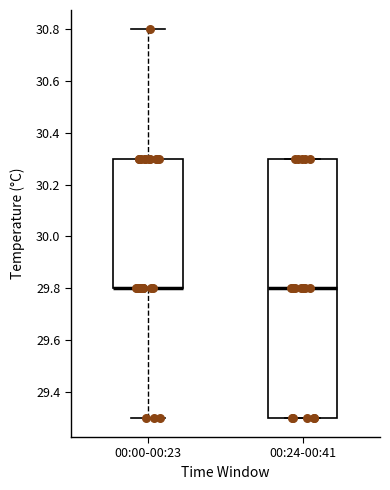

Reading left to right, transcribe this box plot: for each box, give where its median line is, the range the box spans, and where its two whiskers end, as read against the y-axis. The values are not printed on the chart, so give them approximately, as read against the axis.

00:00-00:23: median 29.8 (drawn on the box's lower edge), box 29.8 to 30.3, whiskers 29.3 to 30.8
00:24-00:41: median 29.8, box 29.3 to 30.3, whiskers 29.3 to 30.3